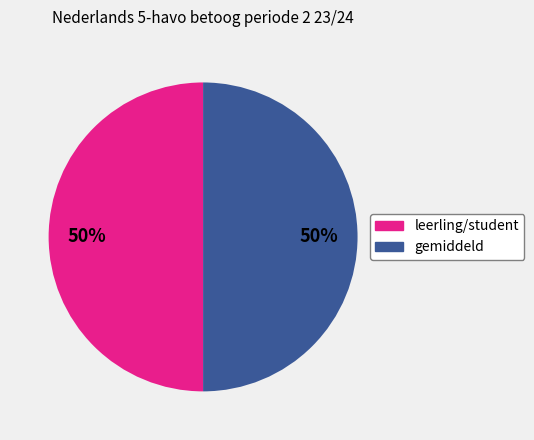

To the nearest percent, what is the average slice percentage?

50%